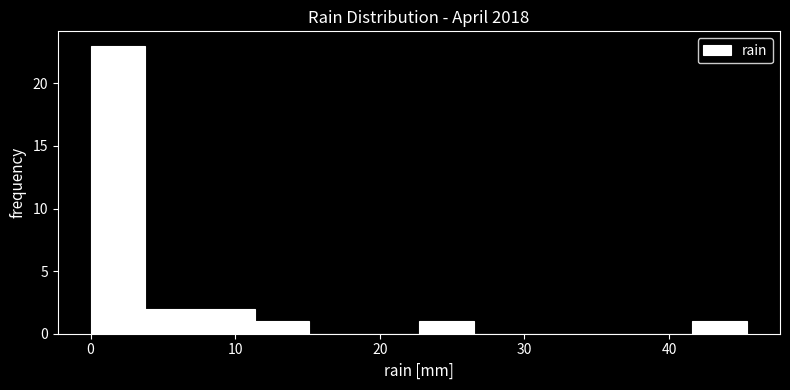

Read against the x-axis, roughly where is the centre of the tallest bar?

2